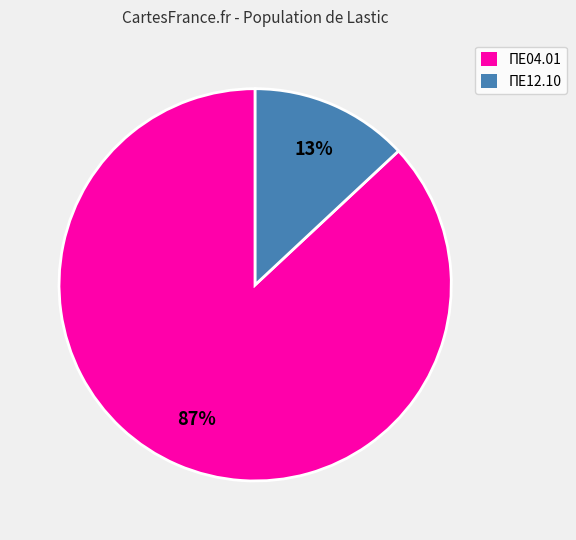

How many slices are in this pie chart?

2